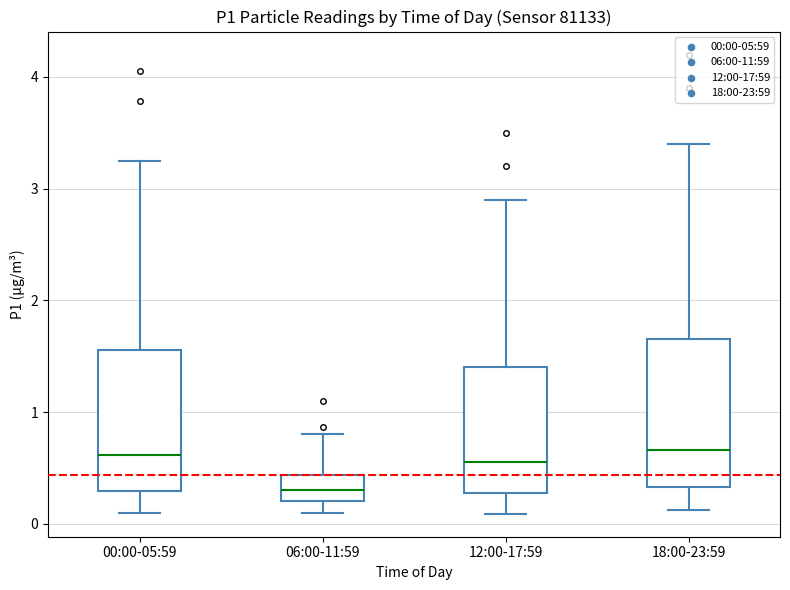

Where is the lower edge of the box for 00:00-05:59 on the y-axis? The values are not printed on the chart, so give them approximately, as read against the axis.

0.3